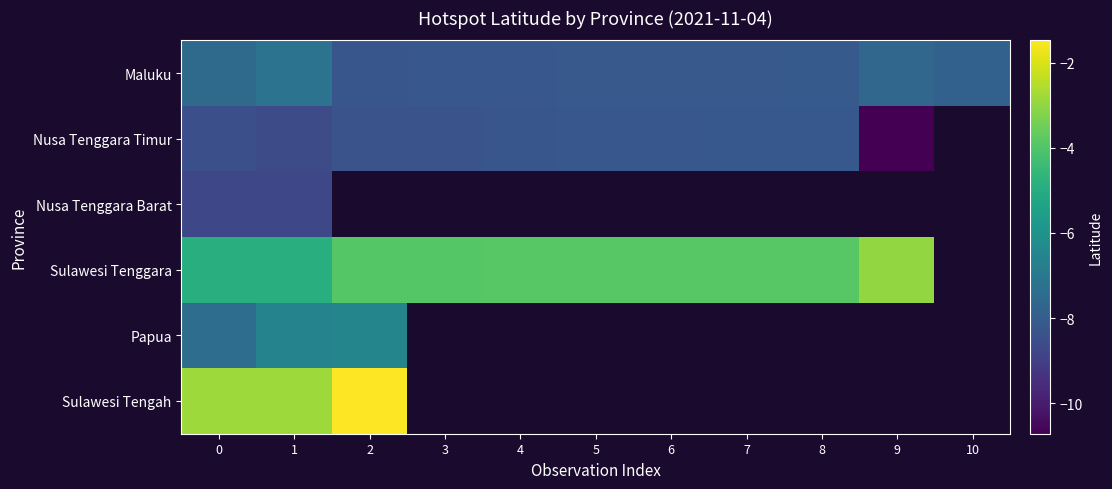

What is the minimum value for Sulawesi Tengah?

-2.8